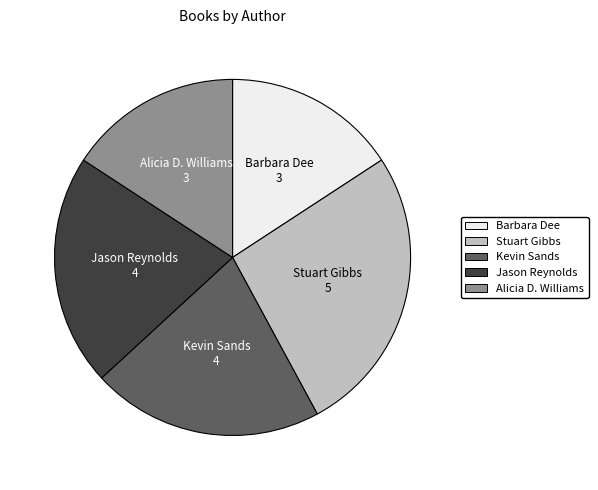

Which has a higher value, Alicia D. Williams or Kevin Sands?

Kevin Sands